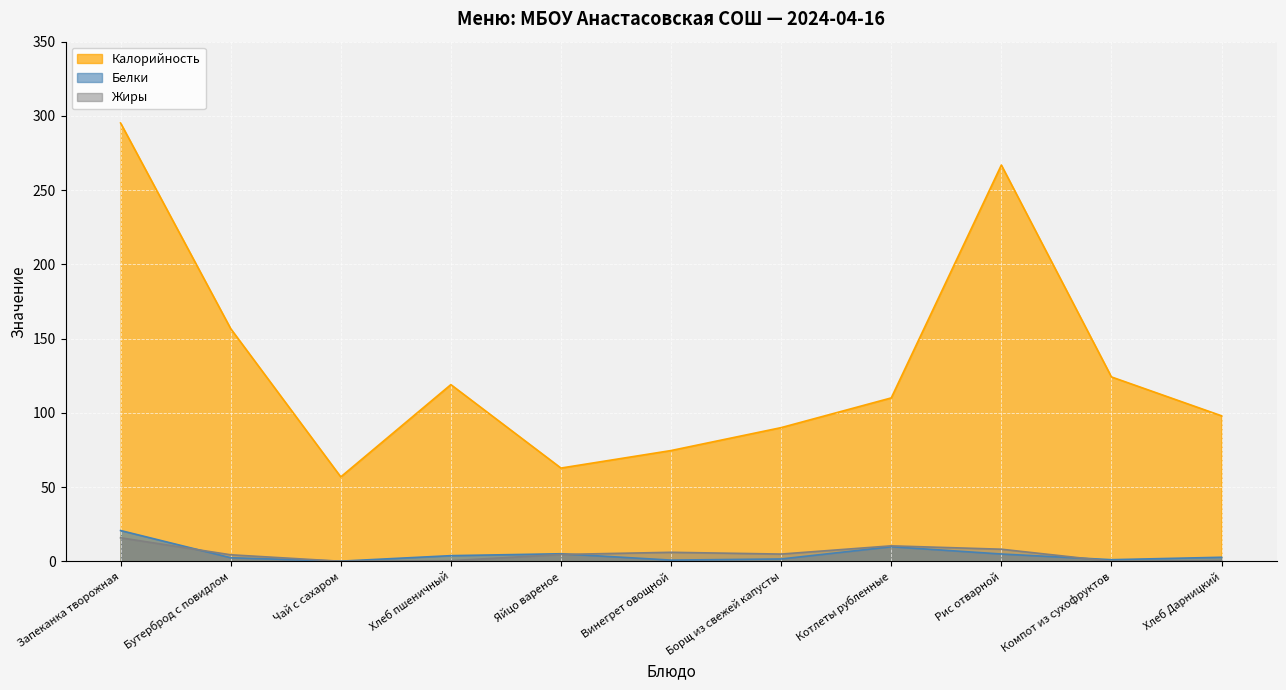

True or false: Калорийность has more than 1 interior local peaks.

True